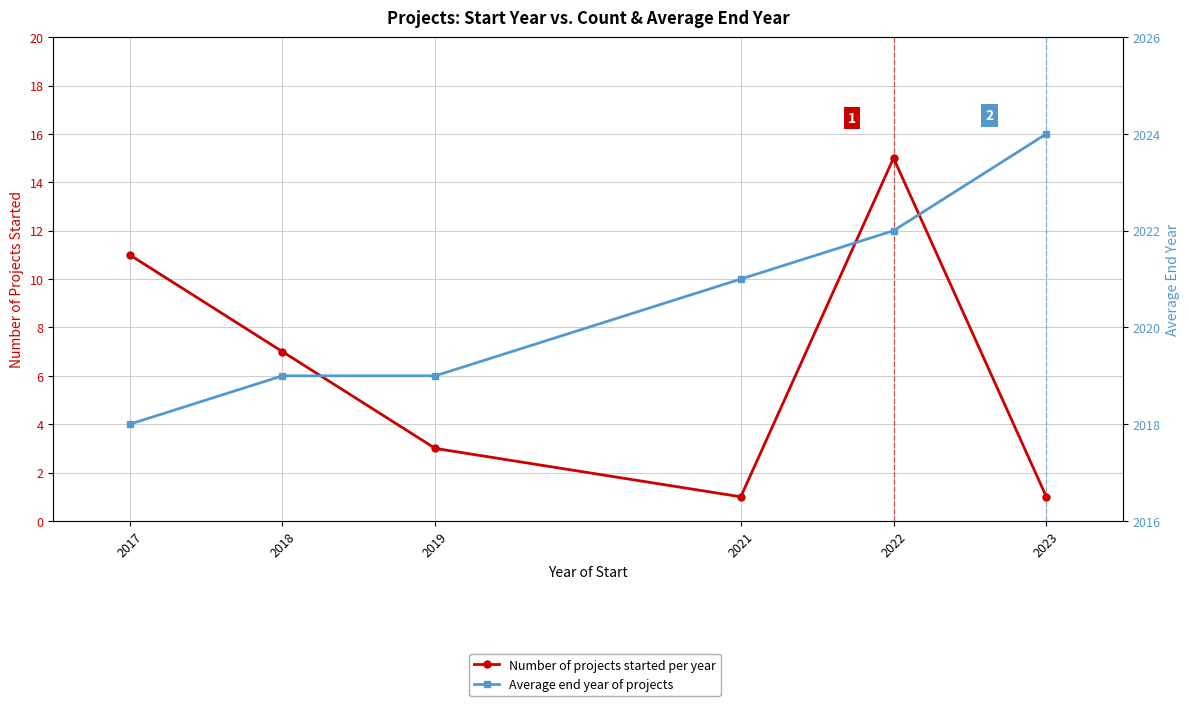

What are all the series names shown in the legend?

Number of projects started per year, Average end year of projects